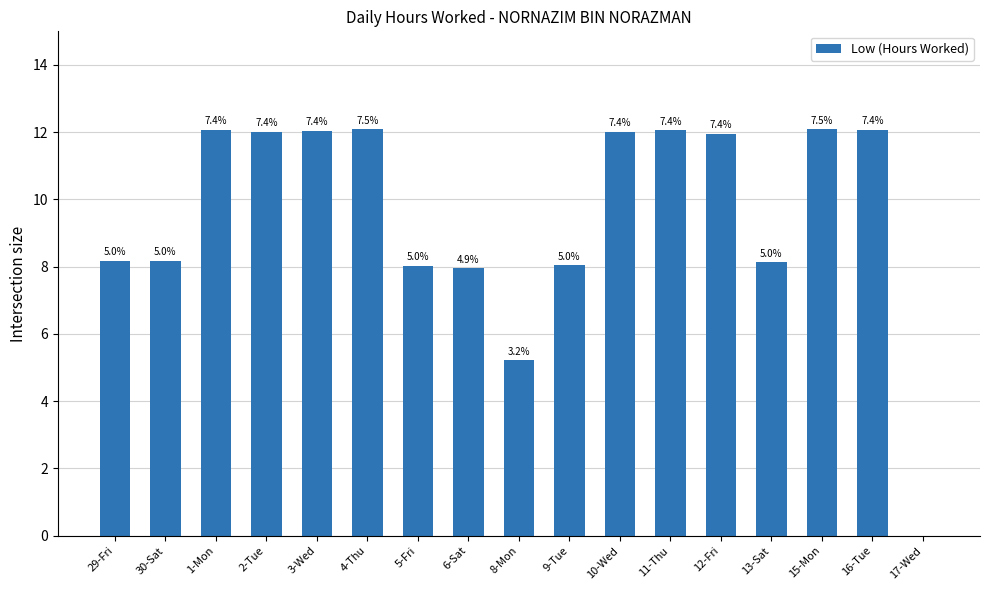

True or false: the data shows 11.8 at 6-Sat.

False